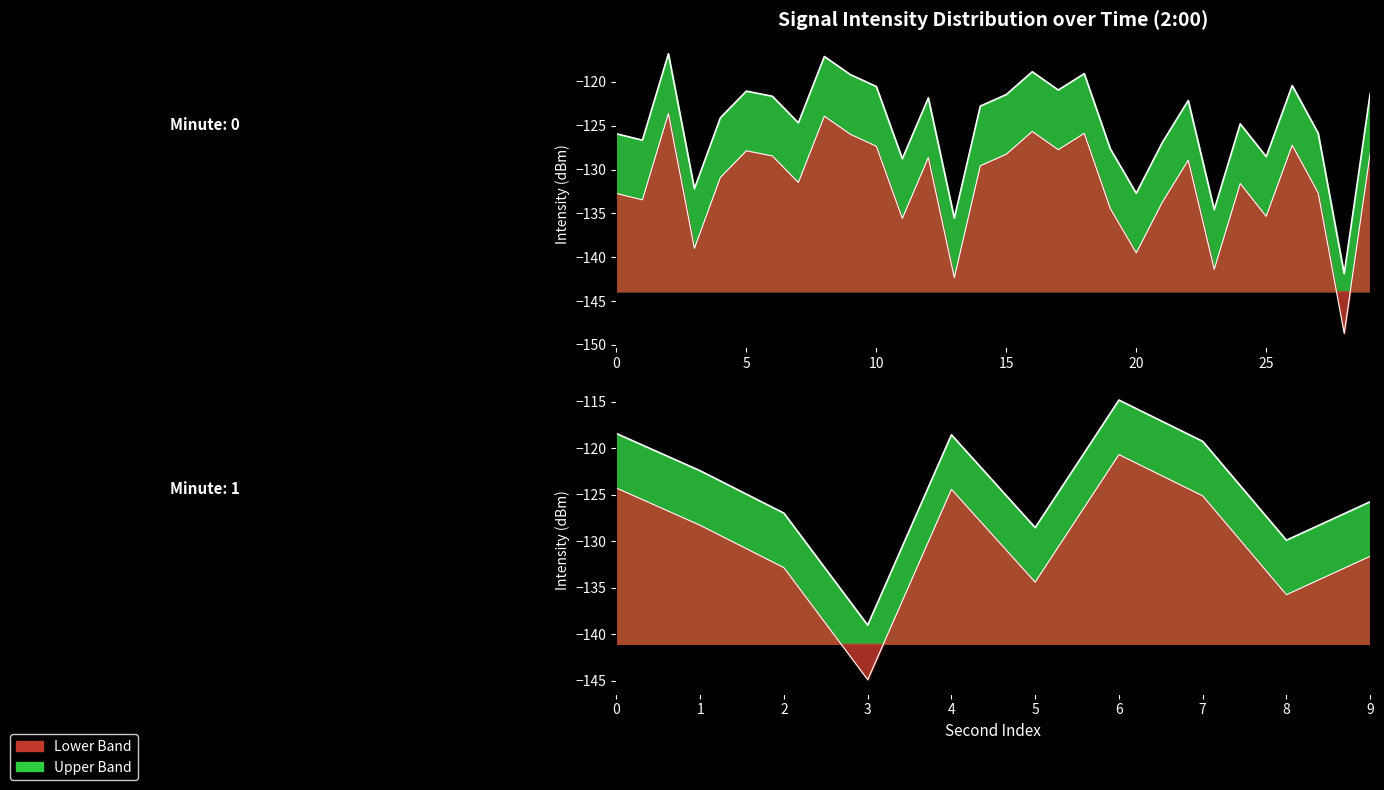

List the labels in order of value, smallest first.

28, 33, 13, 23, 20, 3, 38, 11, 35, 25, 19, 32, 21, 1, 0, 27, 39, 24, 7, 4, 14, 31, 22, 12, 6, 15, 29, 5, 17, 10, 26, 37, 9, 18, 16, 34, 30, 8, 2, 36